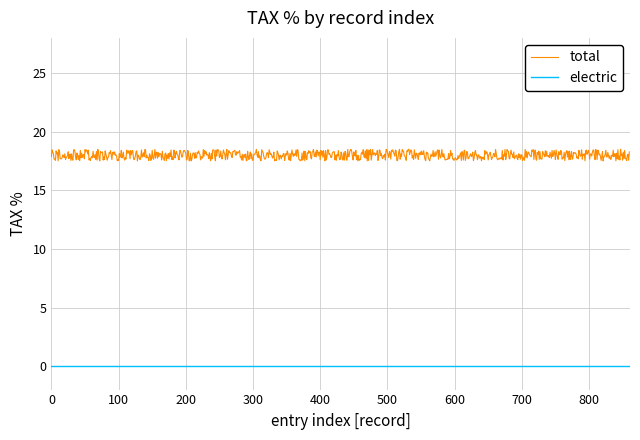

True or false: electric and total intersect in this chart.

False